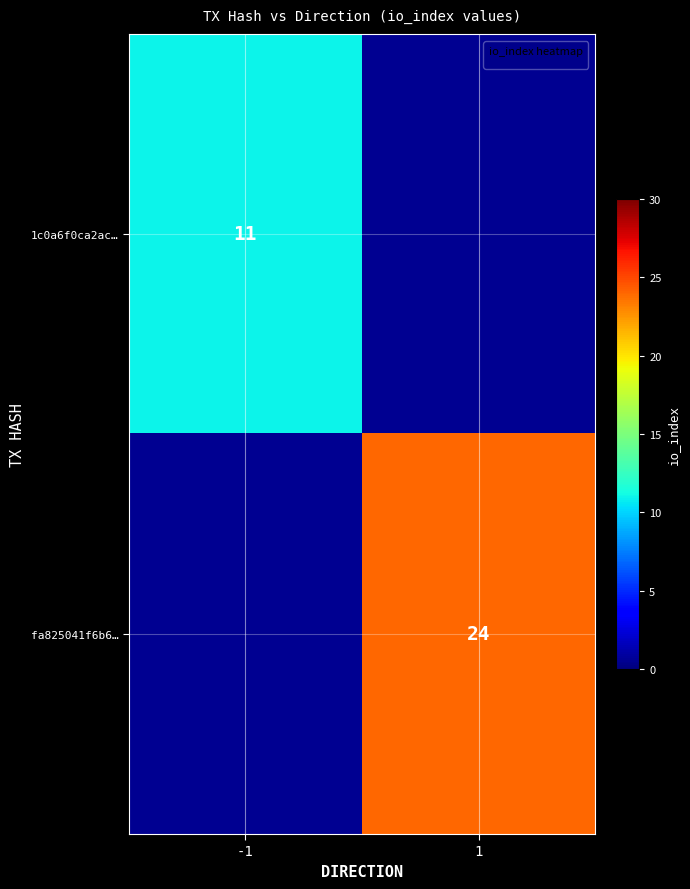

True or false: 1c0a6f0ca2ac… has a value of 5.6 at -1.

False